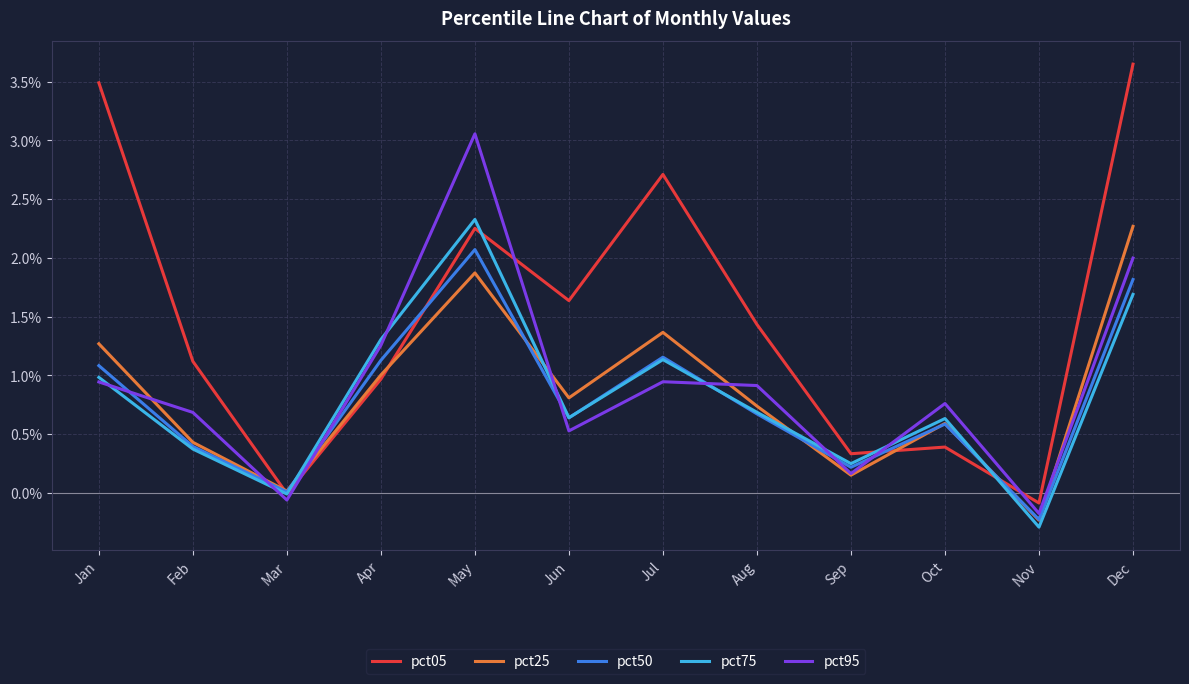

Which series has the largest total across all categories?

pct05